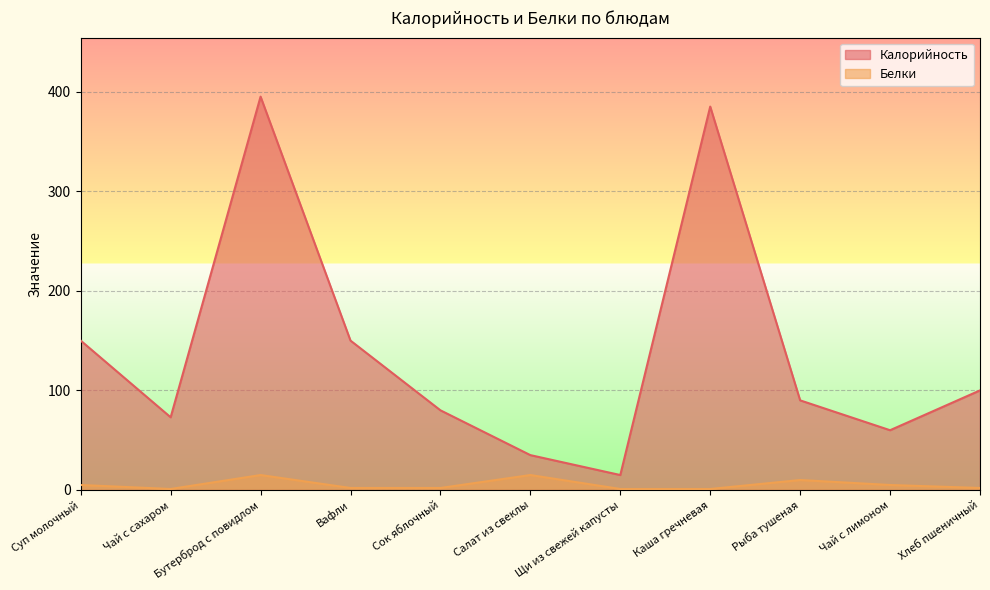

True or false: Калорийность and Белки intersect in this chart.

False